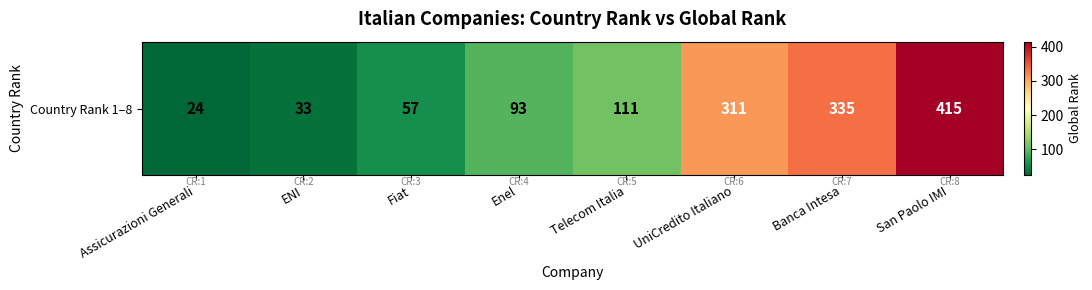

What is the difference between the values at Enel and Telecom Italia?

18